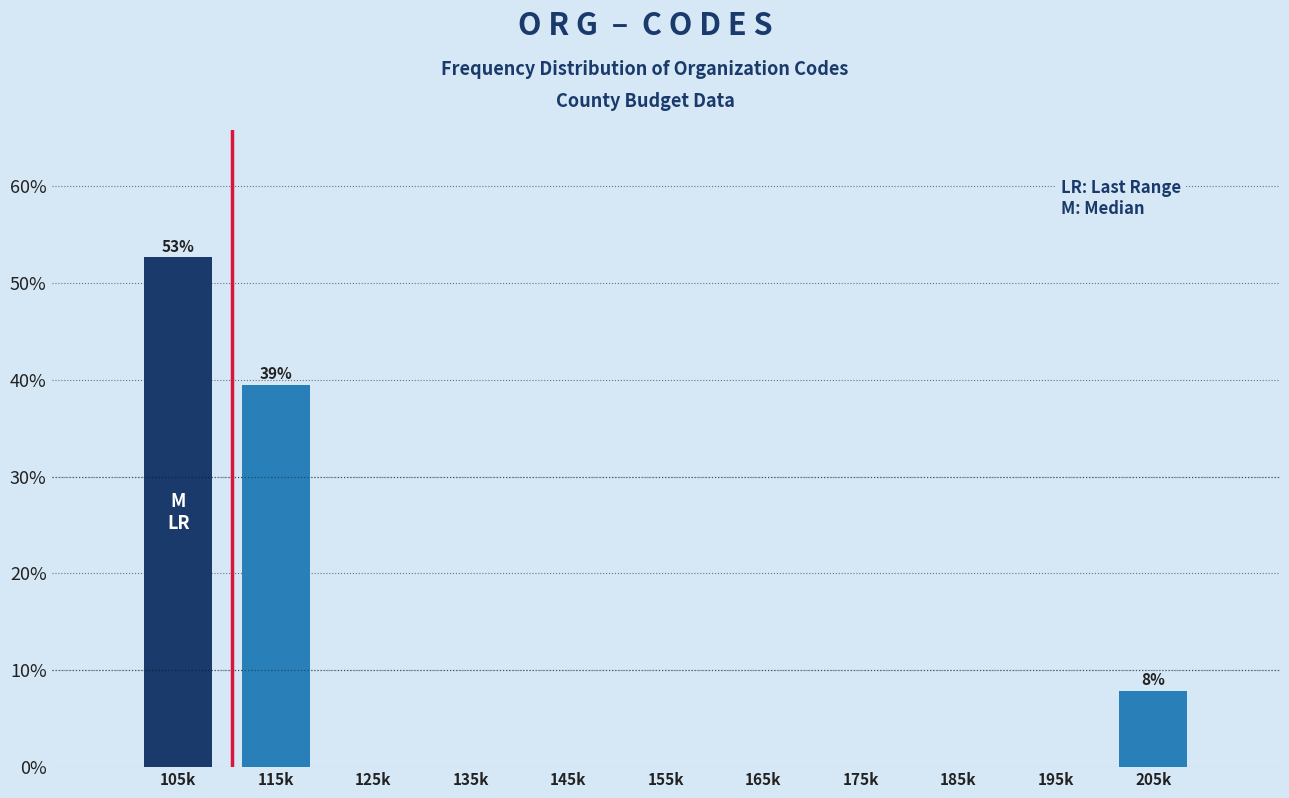

Reading left to right, list all the values displayed in this chart.

105k=52.6	115k=39.5	125k=0.0	135k=0.0	145k=0.0	155k=0.0	165k=0.0	175k=0.0	185k=0.0	195k=0.0	205k=7.9